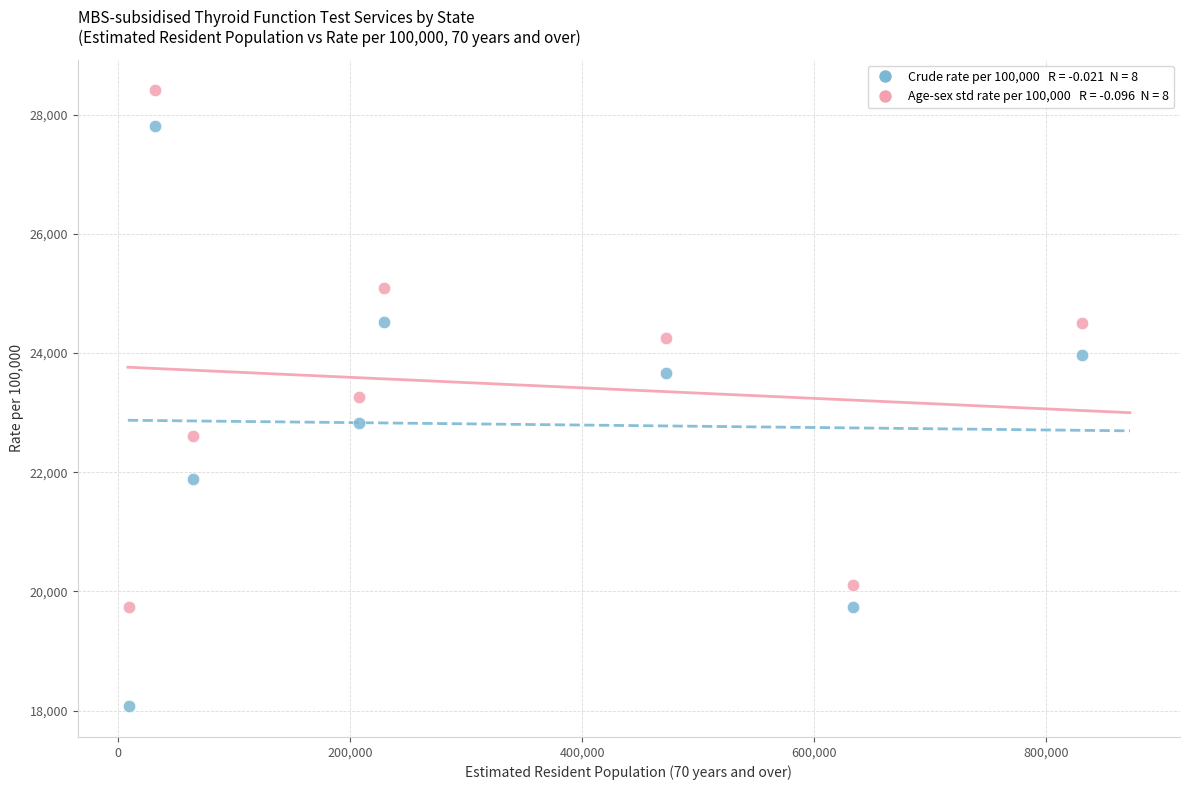

Across all data points, what is the range of X values (max minus min)?

821469